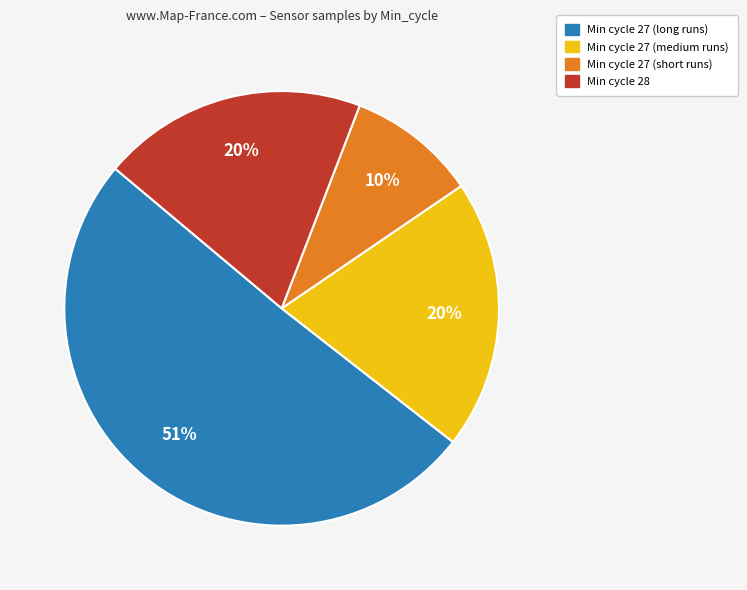

Count the number of slices in the pie.

4